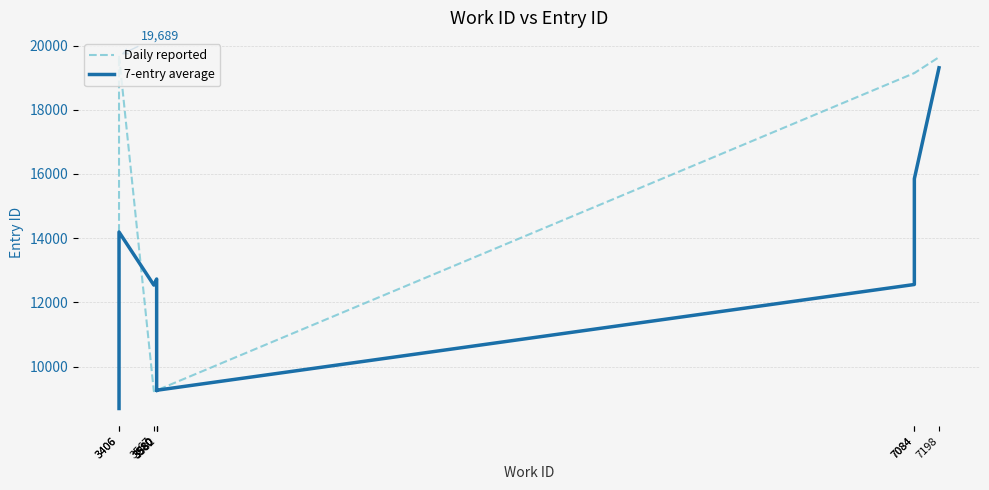

Which series has the widest spread of values?

Daily reported